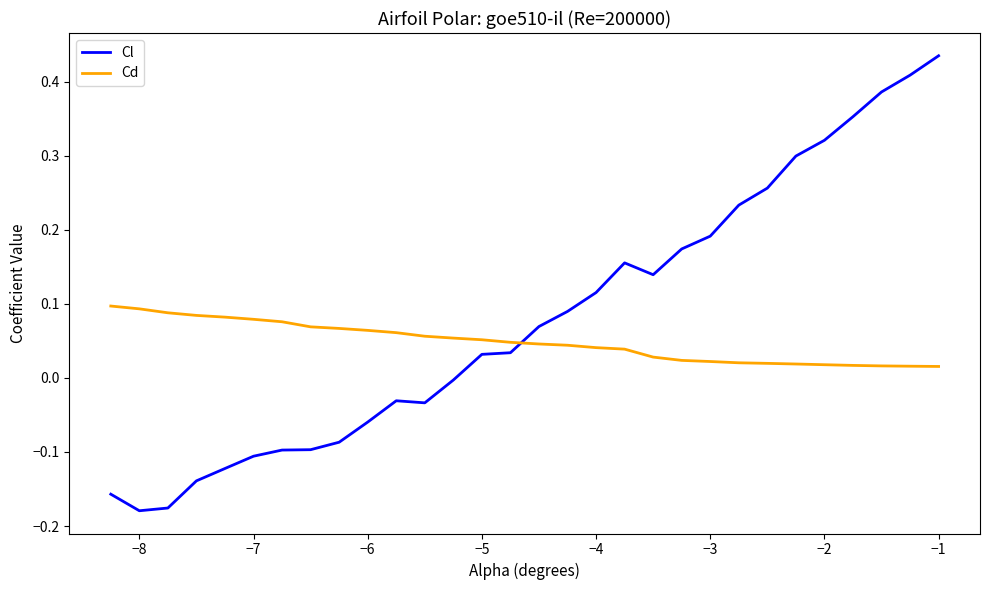

Rank the series by their average value, from highest to lowest.

Cl, Cd